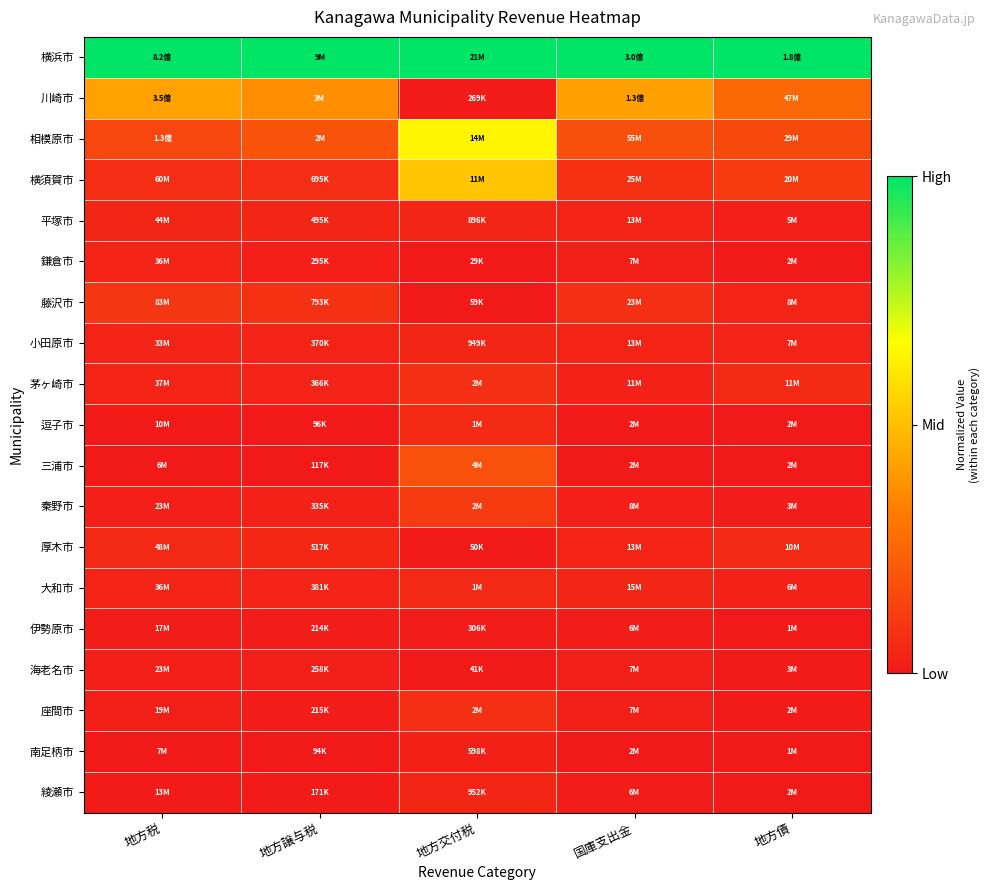

Reading left to right, list all the values displayed in this chart.

横浜市: 地方税=1.0	地方譲与税=1.0	地方交付税=1.0	国庫支出金=1.0	地方債=1.0
川崎市: 地方税=0.4	地方譲与税=0.4	地方交付税=0.0	国庫支出金=0.4	地方債=0.3
相模原市: 地方税=0.1	地方譲与税=0.2	地方交付税=0.6	国庫支出金=0.2	地方債=0.2
横須賀市: 地方税=0.1	地方譲与税=0.1	地方交付税=0.5	国庫支出金=0.1	地方債=0.1
平塚市: 地方税=0.0	地方譲与税=0.0	地方交付税=0.0	国庫支出金=0.0	地方債=0.0
鎌倉市: 地方税=0.0	地方譲与税=0.0	地方交付税=0.0	国庫支出金=0.0	地方債=0.0
藤沢市: 地方税=0.1	地方譲与税=0.1	地方交付税=0.0	国庫支出金=0.1	地方債=0.0
小田原市: 地方税=0.0	地方譲与税=0.0	地方交付税=0.0	国庫支出金=0.0	地方債=0.0
茅ヶ崎市: 地方税=0.0	地方譲与税=0.0	地方交付税=0.1	国庫支出金=0.0	地方債=0.1
逗子市: 地方税=0.0	地方譲与税=0.0	地方交付税=0.1	国庫支出金=0.0	地方債=0.0
三浦市: 地方税=0.0	地方譲与税=0.0	地方交付税=0.2	国庫支出金=0.0	地方債=0.0
秦野市: 地方税=0.0	地方譲与税=0.0	地方交付税=0.1	国庫支出金=0.0	地方債=0.0
厚木市: 地方税=0.1	地方譲与税=0.0	地方交付税=0.0	国庫支出金=0.0	地方債=0.1
大和市: 地方税=0.0	地方譲与税=0.0	地方交付税=0.1	国庫支出金=0.0	地方債=0.0
伊勢原市: 地方税=0.0	地方譲与税=0.0	地方交付税=0.0	国庫支出金=0.0	地方債=0.0
海老名市: 地方税=0.0	地方譲与税=0.0	地方交付税=0.0	国庫支出金=0.0	地方債=0.0
座間市: 地方税=0.0	地方譲与税=0.0	地方交付税=0.1	国庫支出金=0.0	地方債=0.0
南足柄市: 地方税=0.0	地方譲与税=0.0	地方交付税=0.0	国庫支出金=0.0	地方債=0.0
綾瀬市: 地方税=0.0	地方譲与税=0.0	地方交付税=0.0	国庫支出金=0.0	地方債=0.0